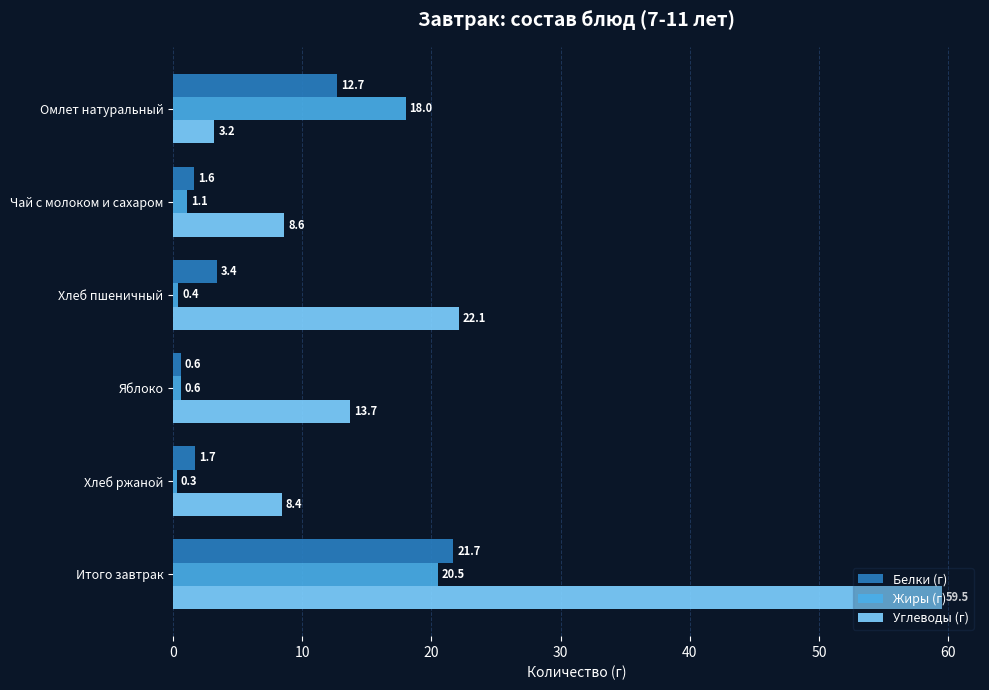

What is the sum of the Белки (г) values at Хлеб ржаной and Итого завтрак?

23.4